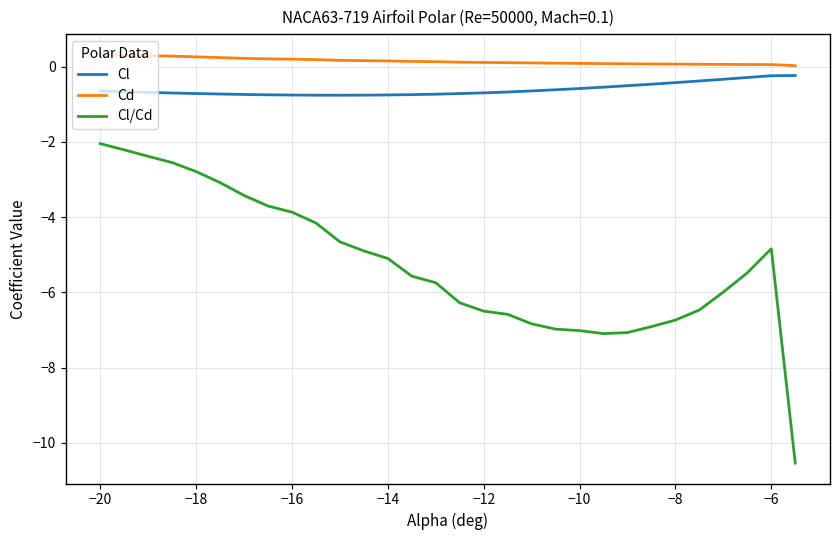

List the series in order of their peak value, highest first.

Cd, Cl, Cl/Cd